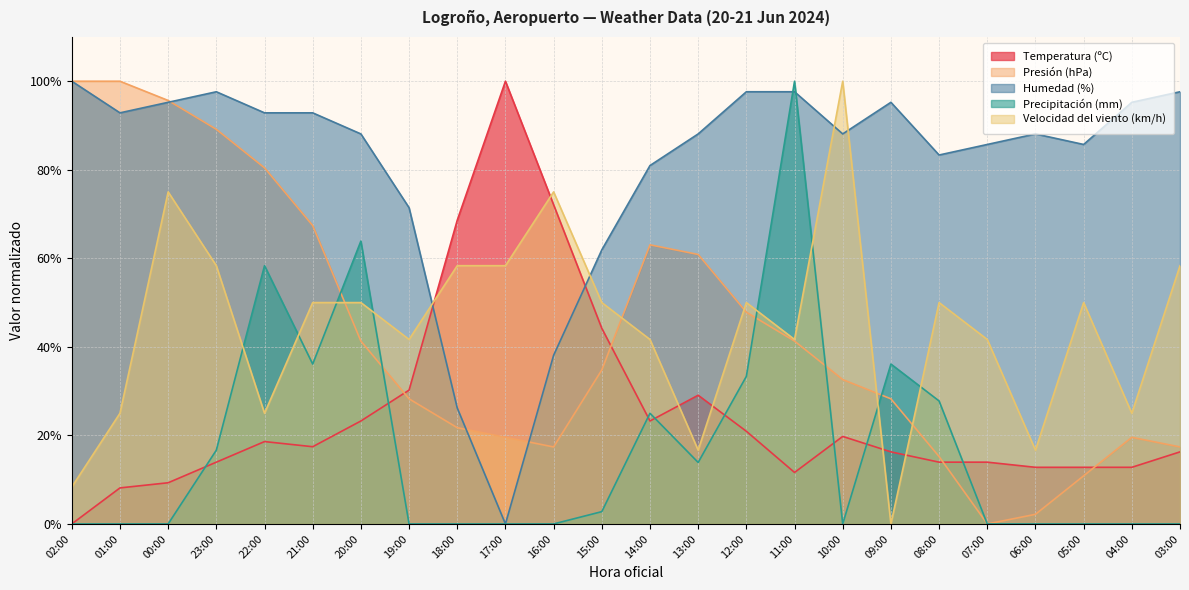

Reading left to right, list all the values displayed in this chart.

Temperatura (ºC): 02:00=0.0	01:00=8.1	00:00=9.3	23:00=14.0	22:00=18.6	21:00=17.4	20:00=23.3	19:00=30.2	18:00=68.6	17:00=100.0	16:00=72.1	15:00=44.2	14:00=23.3	13:00=29.1	12:00=20.9	11:00=11.6	10:00=19.8	09:00=16.3	08:00=14.0	07:00=14.0	06:00=12.8	05:00=12.8	04:00=12.8	03:00=16.3
Presión (hPa): 02:00=100.0	01:00=100.0	00:00=95.7	23:00=89.1	22:00=80.4	21:00=67.4	20:00=41.3	19:00=28.3	18:00=21.7	17:00=19.6	16:00=17.4	15:00=34.8	14:00=63.0	13:00=60.9	12:00=47.8	11:00=41.3	10:00=32.6	09:00=28.3	08:00=15.2	07:00=0.0	06:00=2.2	05:00=10.9	04:00=19.6	03:00=17.4
Humedad (%): 02:00=100.0	01:00=92.9	00:00=95.2	23:00=97.6	22:00=92.9	21:00=92.9	20:00=88.1	19:00=71.4	18:00=26.2	17:00=0.0	16:00=38.1	15:00=61.9	14:00=81.0	13:00=88.1	12:00=97.6	11:00=97.6	10:00=88.1	09:00=95.2	08:00=83.3	07:00=85.7	06:00=88.1	05:00=85.7	04:00=95.2	03:00=97.6
Precipitación (mm): 02:00=0.0	01:00=0.0	00:00=0.0	23:00=16.7	22:00=58.3	21:00=36.1	20:00=63.9	19:00=0.0	18:00=0.0	17:00=0.0	16:00=0.0	15:00=2.8	14:00=25.0	13:00=13.9	12:00=33.3	11:00=100.0	10:00=0.0	09:00=36.1	08:00=27.8	07:00=0.0	06:00=0.0	05:00=0.0	04:00=0.0	03:00=0.0
Velocidad del viento (km/h): 02:00=8.3	01:00=25.0	00:00=75.0	23:00=58.3	22:00=25.0	21:00=50.0	20:00=50.0	19:00=41.7	18:00=58.3	17:00=58.3	16:00=75.0	15:00=50.0	14:00=41.7	13:00=16.7	12:00=50.0	11:00=41.7	10:00=100.0	09:00=0.0	08:00=50.0	07:00=41.7	06:00=16.7	05:00=50.0	04:00=25.0	03:00=58.3